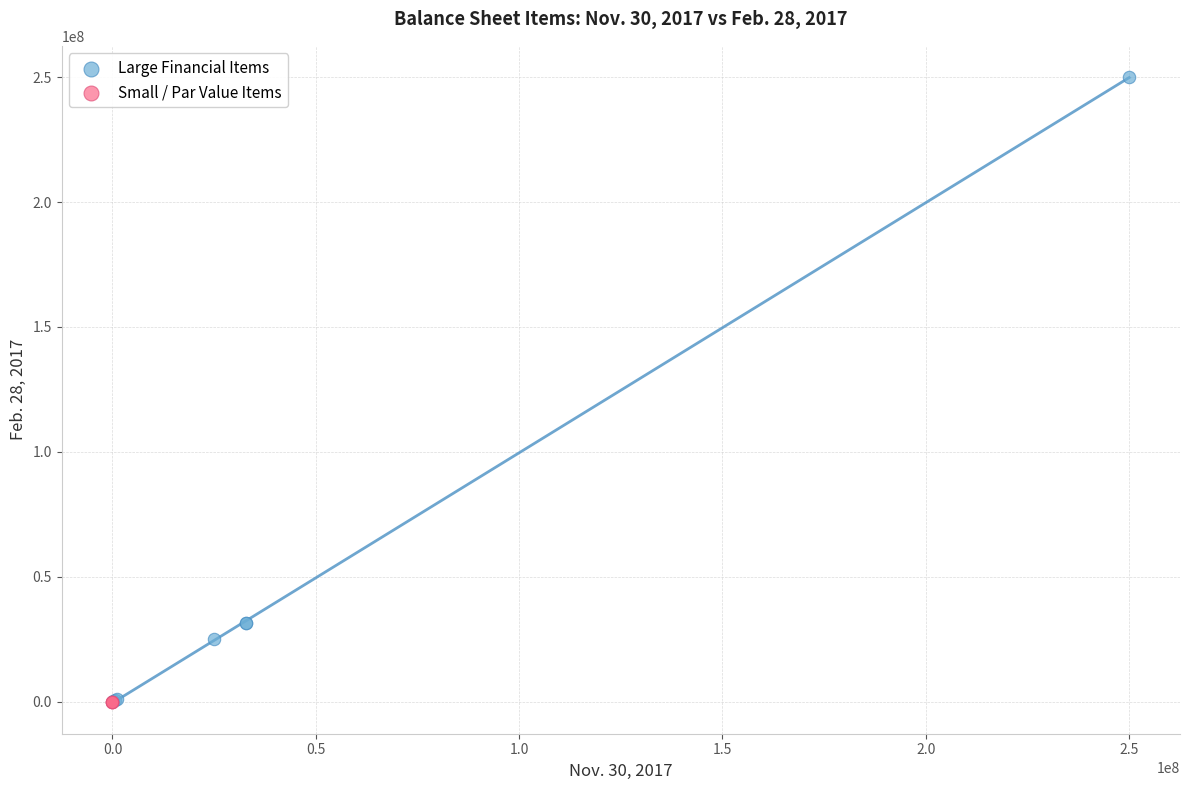

Which series contains the highest Y value?

Large Financial Items